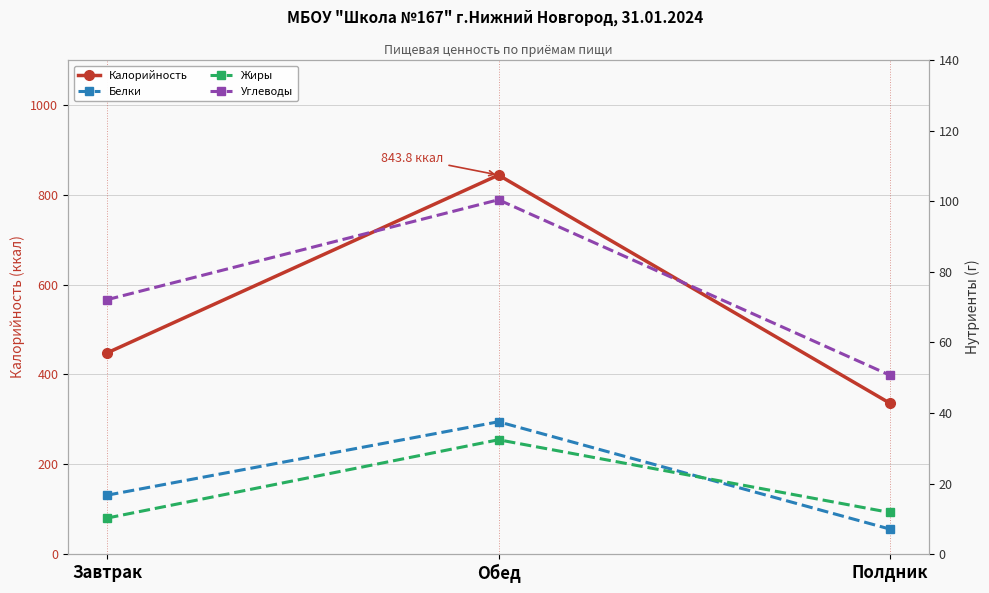

How many series are shown in this chart?

4